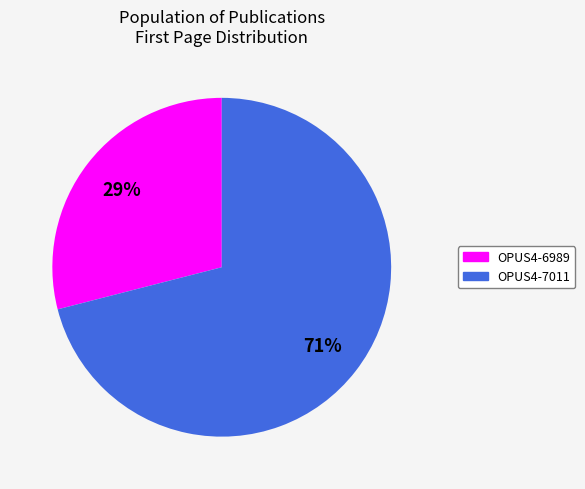

To the nearest percent, what is the difference between the largest and smallest slice percentages?

42%